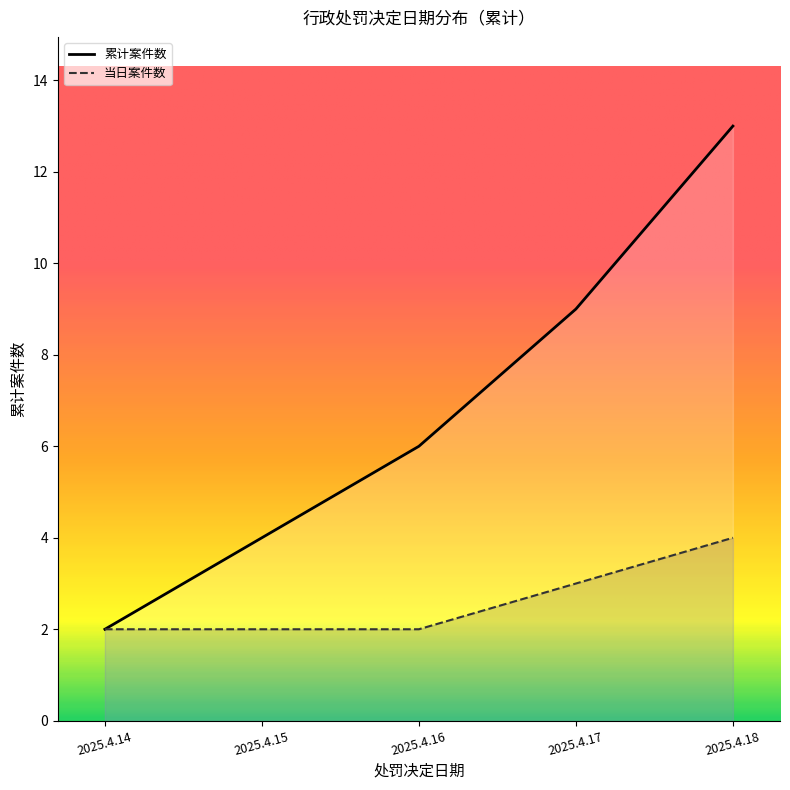

How many lines are shown in the chart?

2